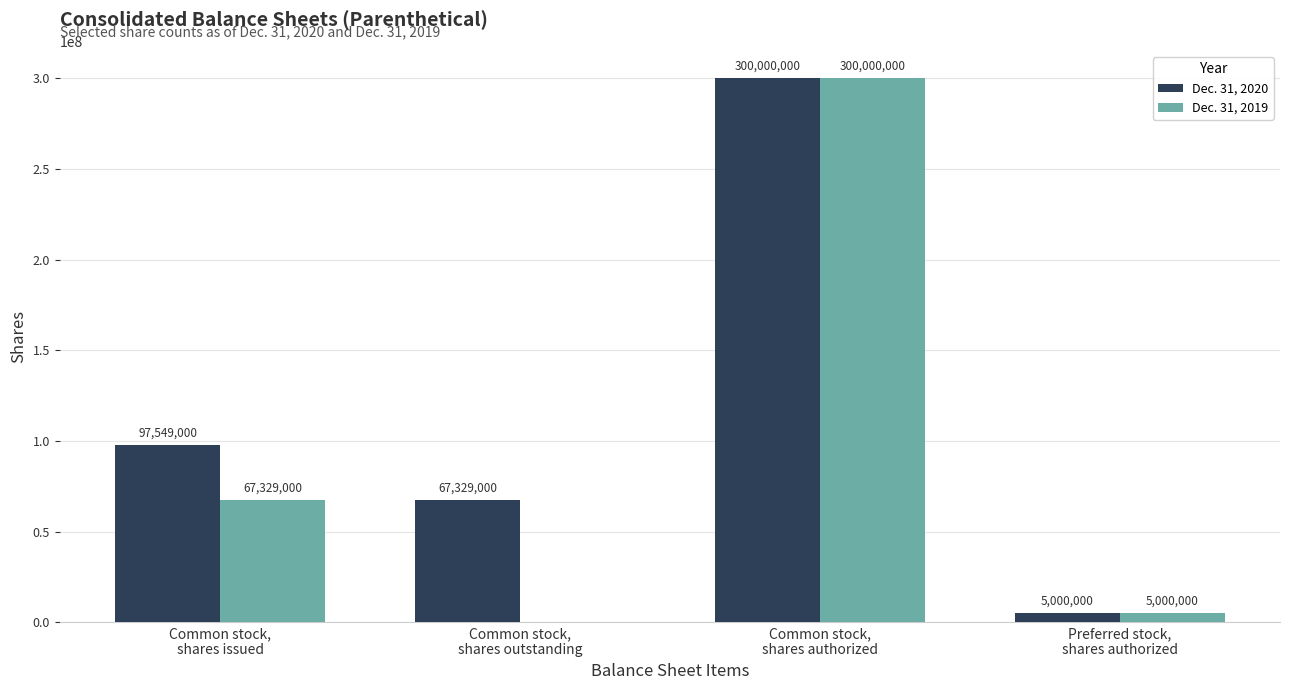

Reading left to right, transcribe all the data shown in this chart.

Dec. 31, 2020: Common stock,
shares issued=97549000	Common stock,
shares outstanding=67329000	Common stock,
shares authorized=300000000	Preferred stock,
shares authorized=5000000
Dec. 31, 2019: Common stock,
shares issued=67329000	Common stock,
shares outstanding=0	Common stock,
shares authorized=300000000	Preferred stock,
shares authorized=5000000